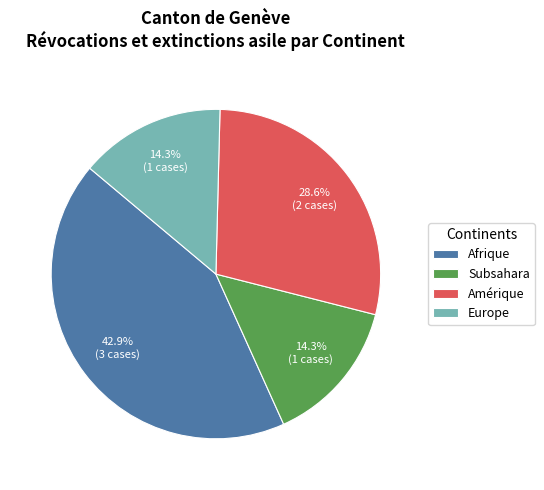

How many segments does this pie chart have?

4